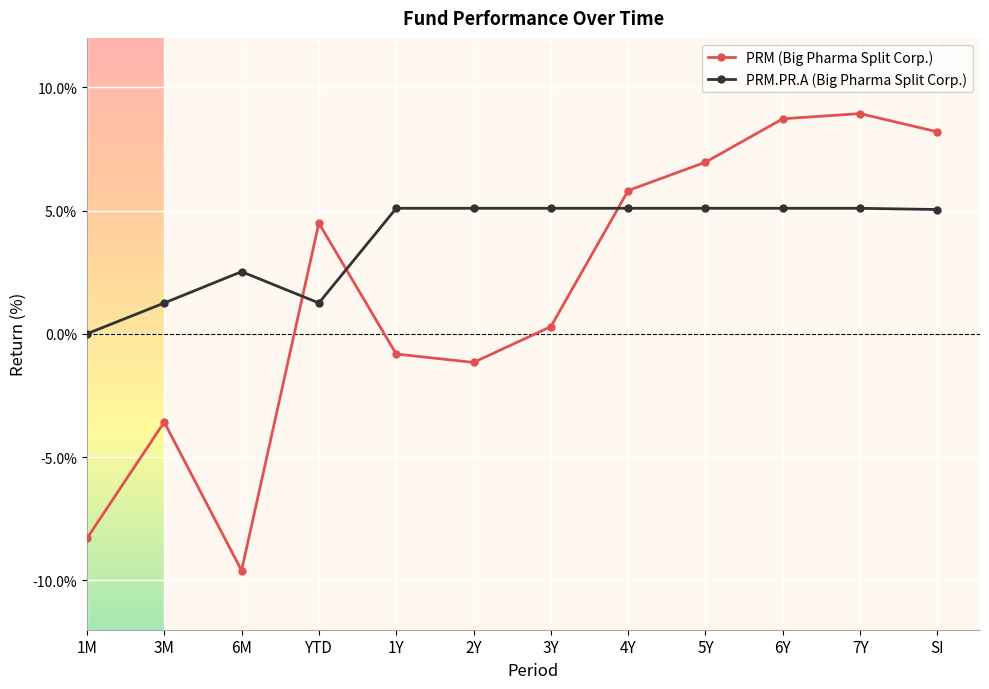

Is it true that PRM.PR.A (Big Pharma Split Corp.) equals 0.0 at 1M?

True